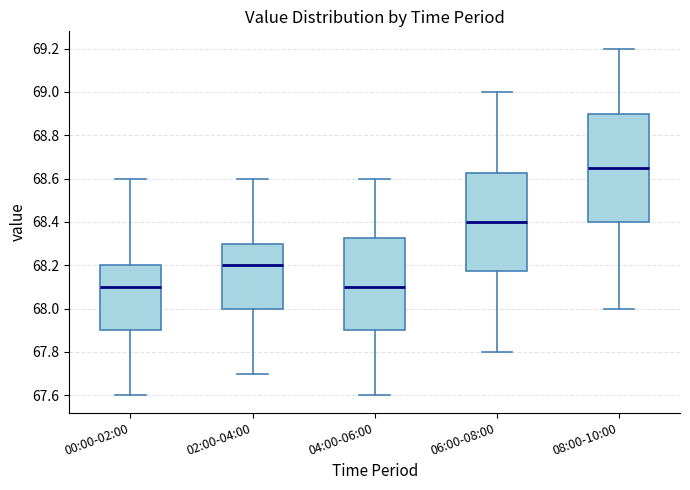

Reading left to right, transcribe this box plot: for each box, give where its median line is, the range the box spans, and where its two whiskers end, as read against the y-axis. The values are not printed on the chart, so give them approximately, as read against the axis.

00:00-02:00: median 68.10, box 67.90 to 68.20, whiskers 67.60 to 68.60
02:00-04:00: median 68.20, box 68.00 to 68.30, whiskers 67.70 to 68.60
04:00-06:00: median 68.10, box 67.90 to 68.32, whiskers 67.60 to 68.60
06:00-08:00: median 68.40, box 68.18 to 68.62, whiskers 67.80 to 69.00
08:00-10:00: median 68.66, box 68.40 to 68.90, whiskers 68.00 to 69.20